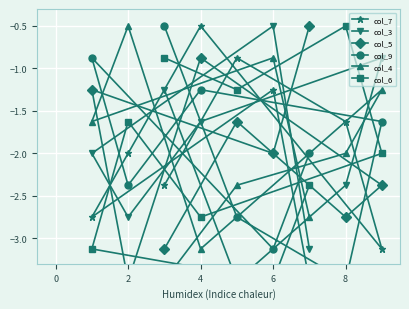

Between 4 and 8, which series saw the biggest shift?

col_3